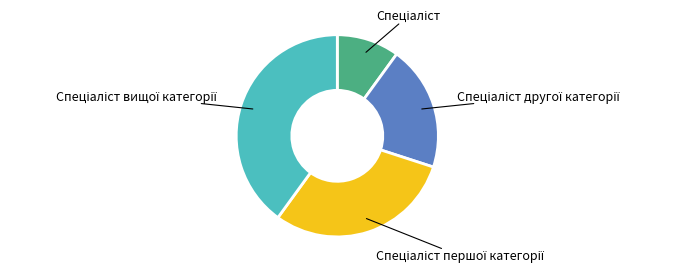

How many segments does this pie chart have?

4